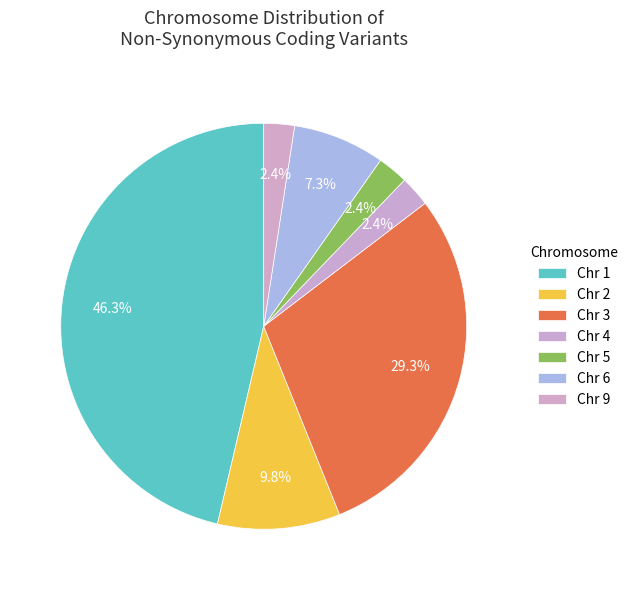

Which has a higher value, Chr 4 or Chr 3?

Chr 3